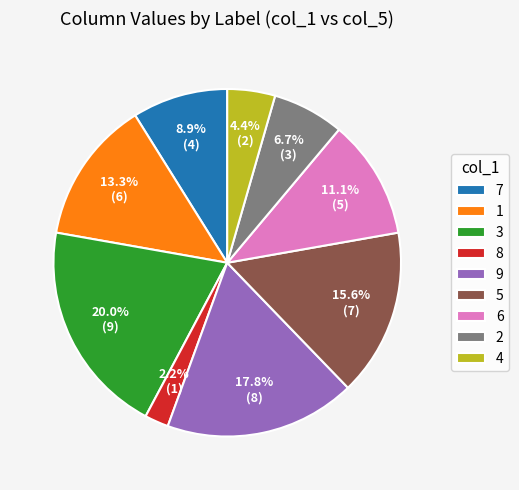

Approximately how many times larger is the value at 9 compared to 5?

1.1